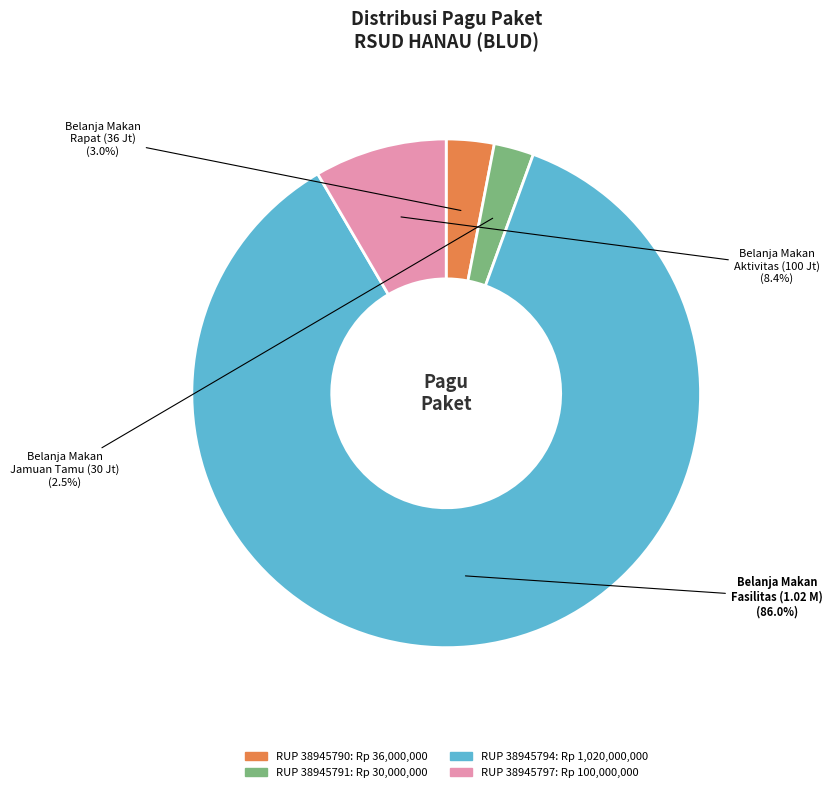

Do Belanja Makan Rapat (36 Jt) and Belanja Makan Jamuan Tamu (30 Jt) together represent more than half of the pie?

No